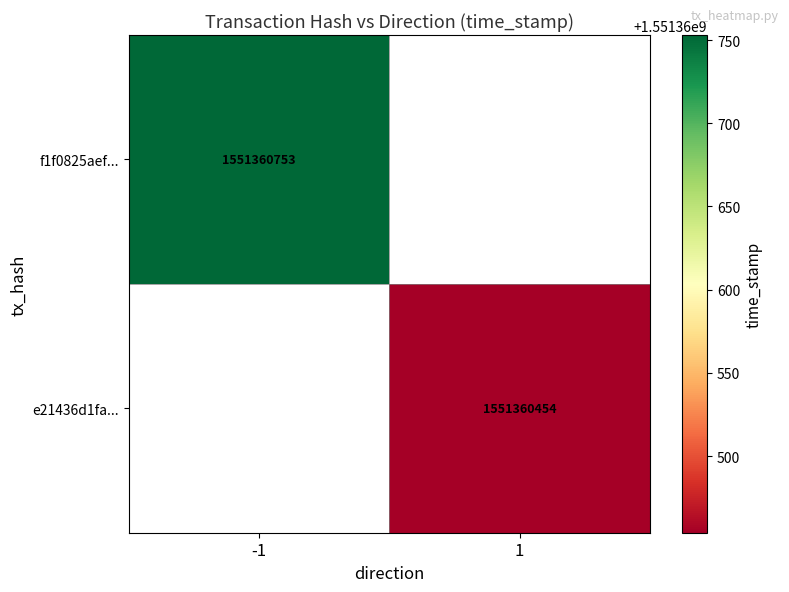

Reading left to right, transcribe all the data shown in this chart.

f1f0825aef121b19d3149f9bc7ddba6e8e185e1: direction=-1	time_stamp=1551360753
e21436d1fad7c2d44a8fd9c7c95873b7ef298a7: direction=1	time_stamp=1551360454